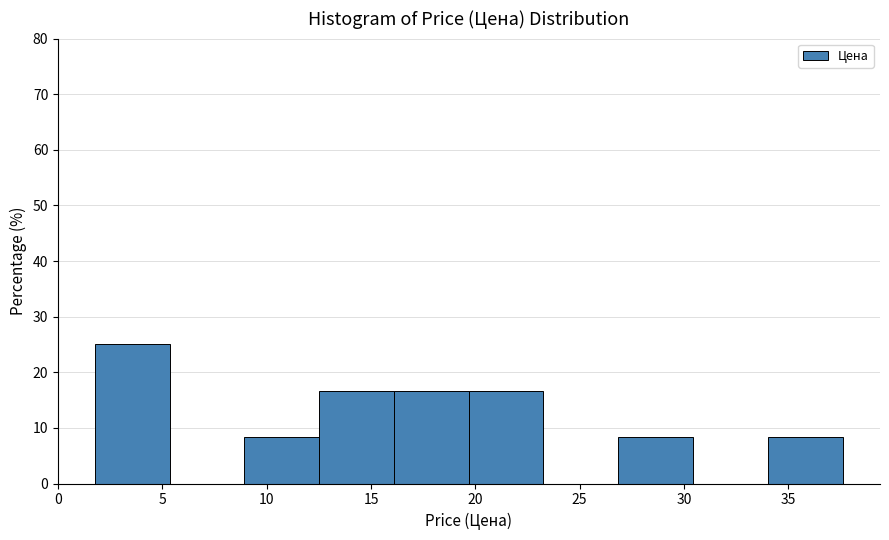

What is the height of the bar covering 12.5 to 16.0 on the x-axis? Neither the bar edges nor the heights are printed on the chart, so give them approximately, as read against the axes.

17